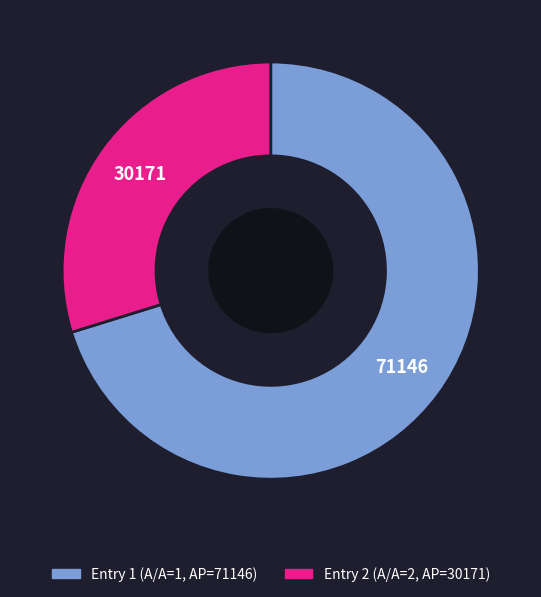

Is there any slice that represents more than half of the pie?

Yes